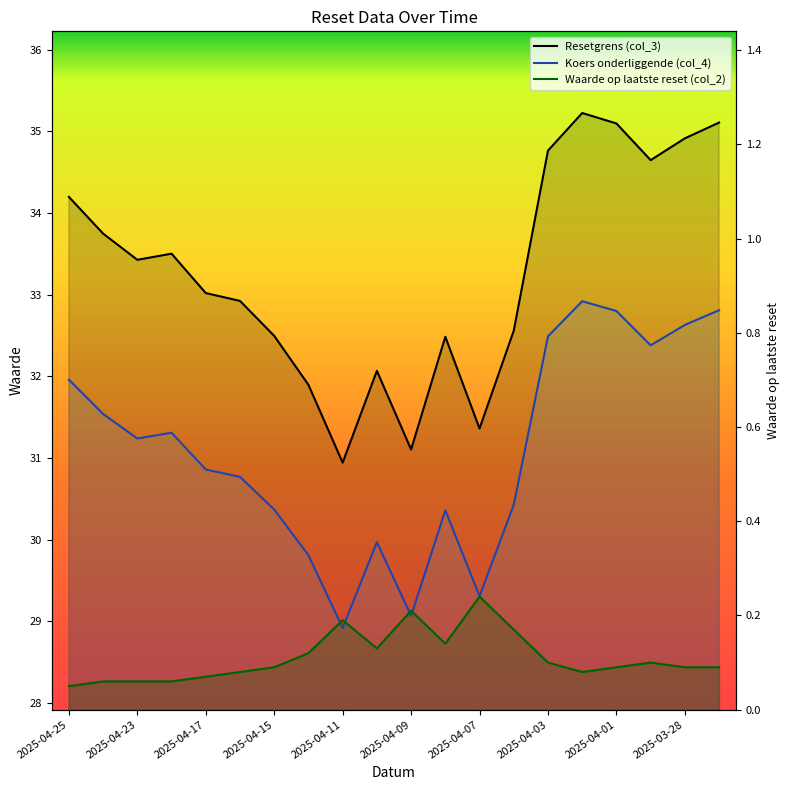

Is the value of Resetgrens (col_3) at 2025-03-31 greater than the value of Waarde op laatste reset (col_2) at 2025-04-23?

Yes